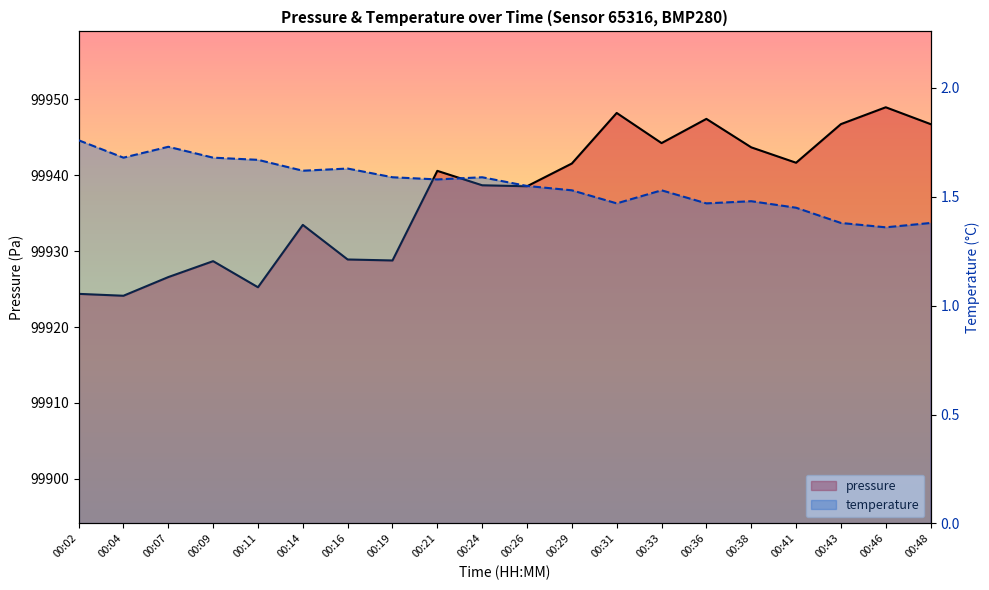

What is the minimum value for temperature?

1.4